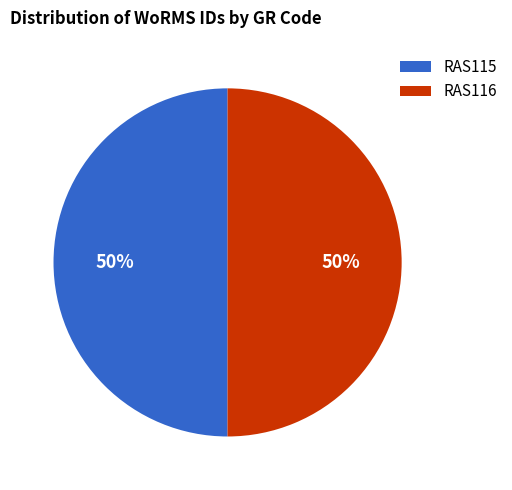

To the nearest percent, what is the combined percentage of RAS116 and RAS115?

100%